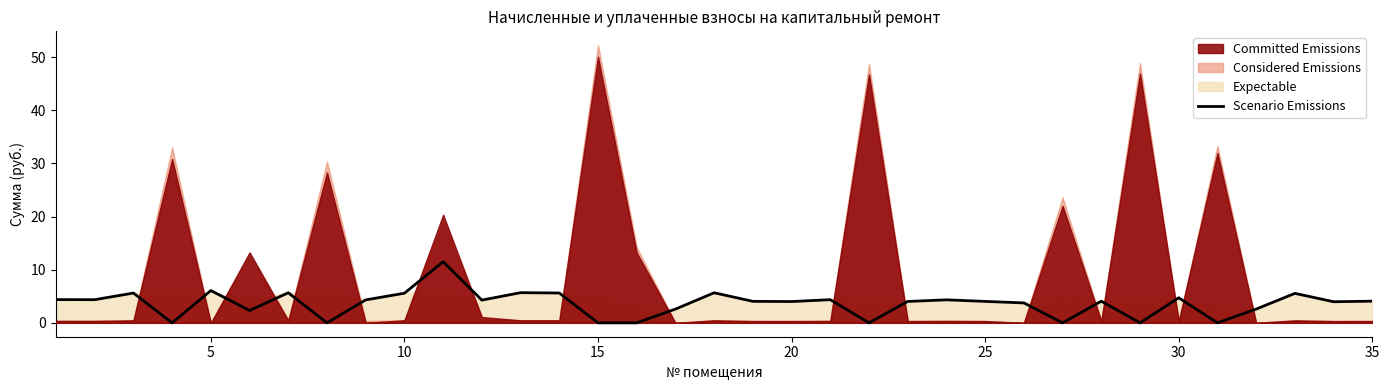

Reading left to right, list all the values displayed in this chart.

4.4	4.4	5.6	0.0	6.1	2.3	5.7	0.0	4.3	5.6	11.5	4.3	5.7	5.6	0.0	0.0	2.6	5.7	4.0	4.0	4.4	0.0	4.0	4.3	4.0	3.7	0.0	4.1	0.0	4.7	0.0	2.6	5.5	4.0	4.1